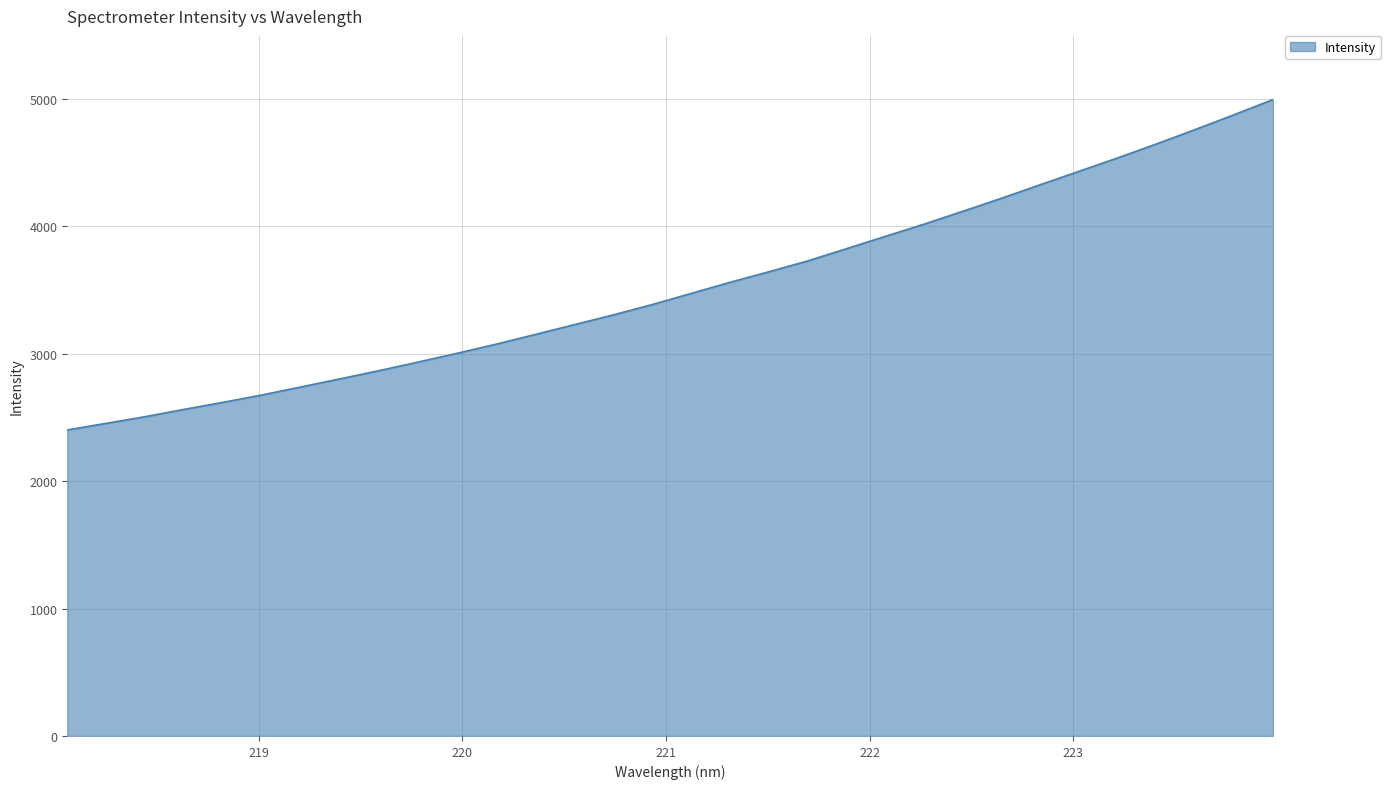

What is the difference between the maximum and minimum values?

2592.4